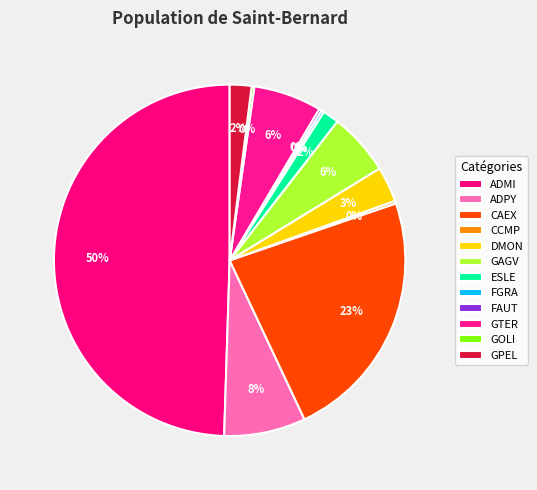

Does FAUT account for over 50% of the chart?

No